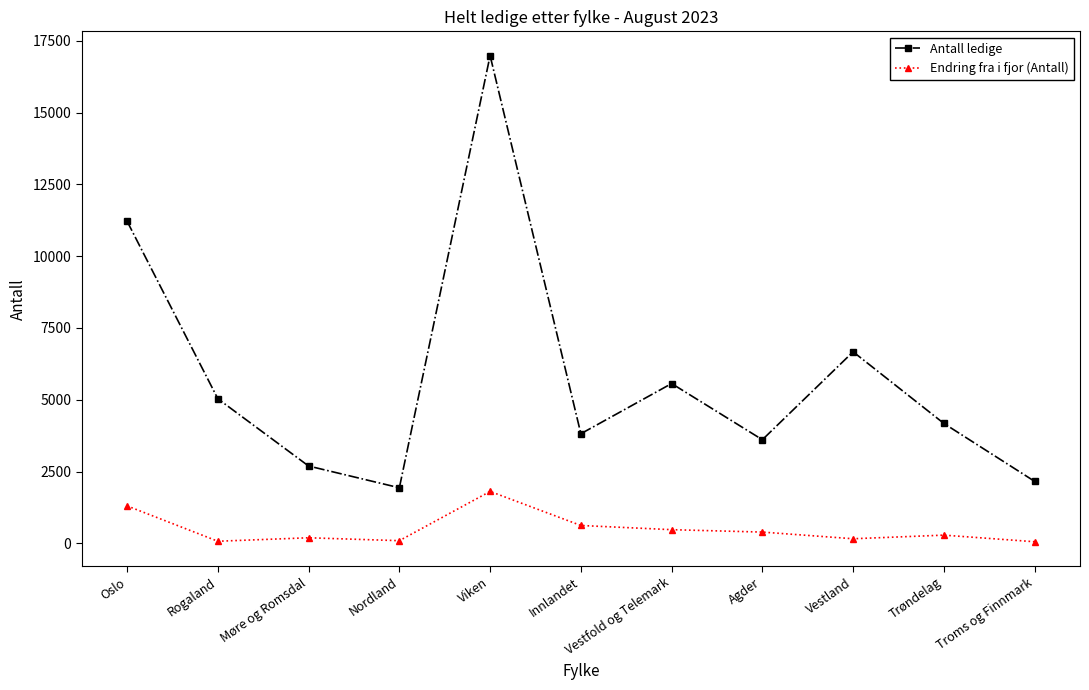

Which series has the largest range (max minus min)?

Antall ledige